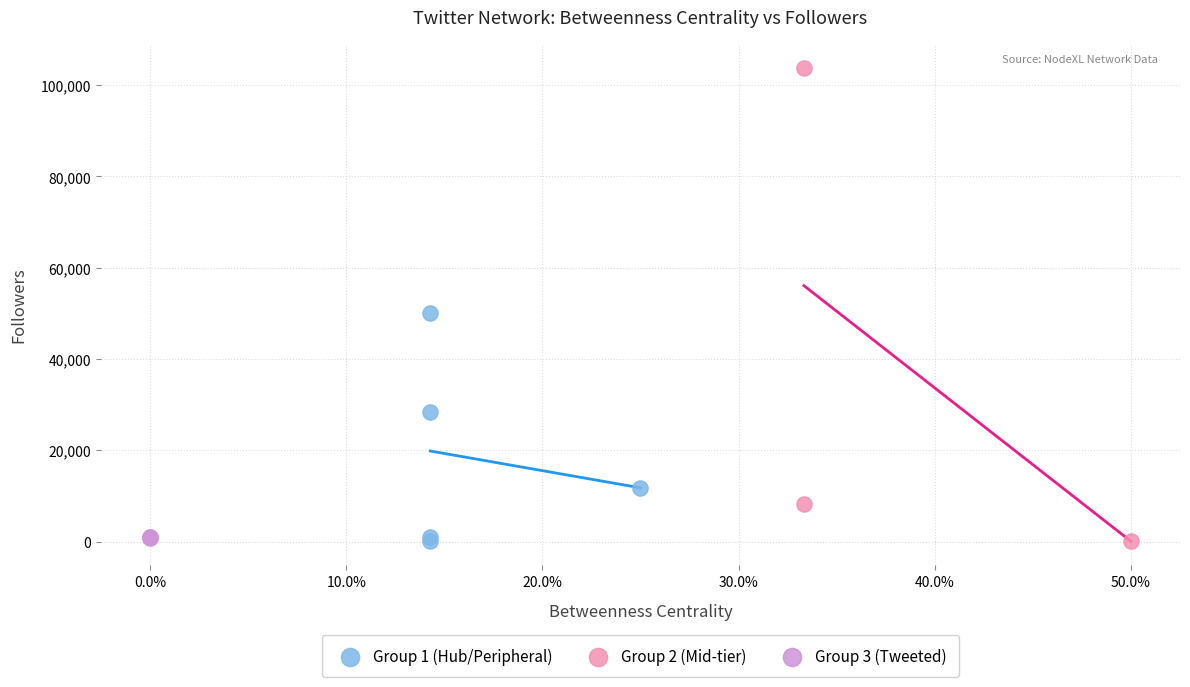

Which series has the largest Y range (max minus min)?

Group 2 (Mid-tier)